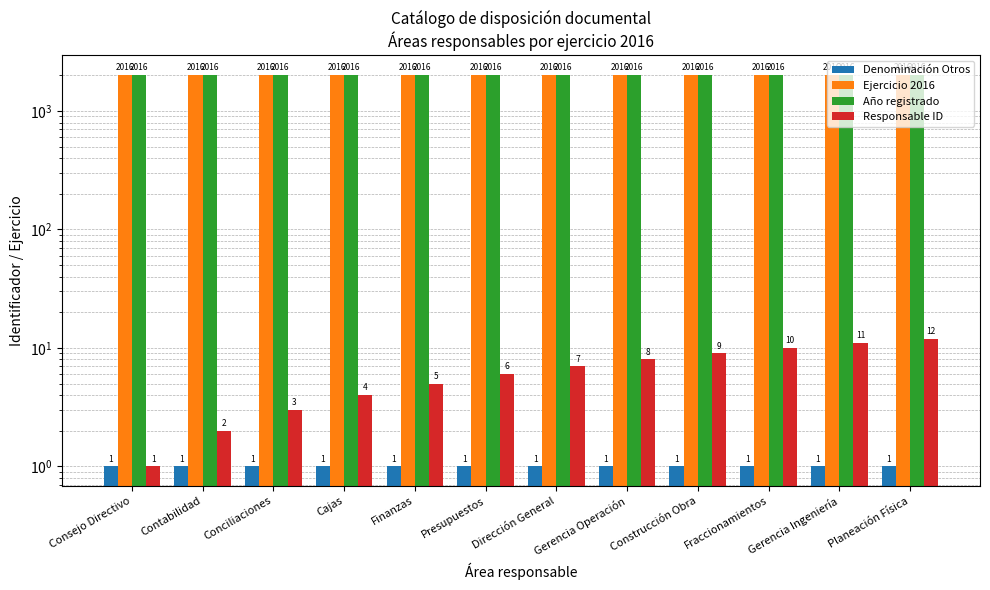

True or false: Responsable ID has a value of 13 at Gerencia Operación.

False